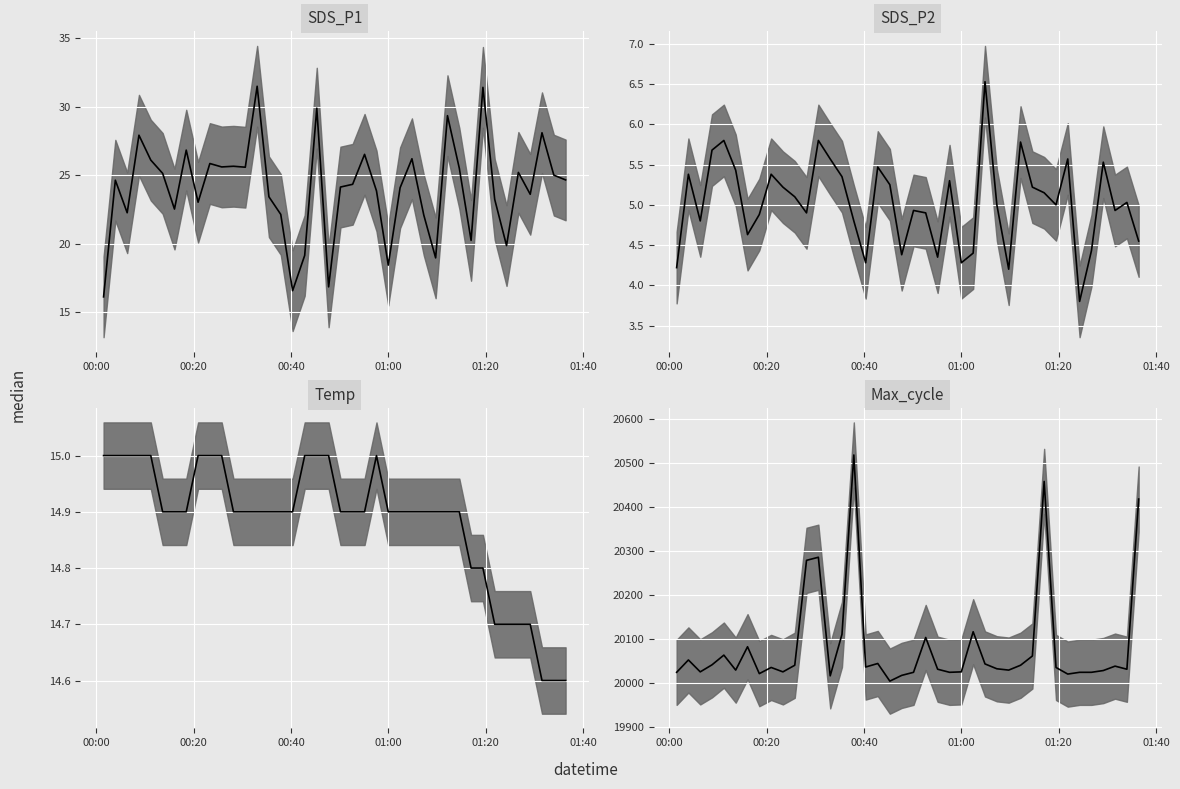

Is it true that SDS_P2 median equals 6.5 at 16?

False